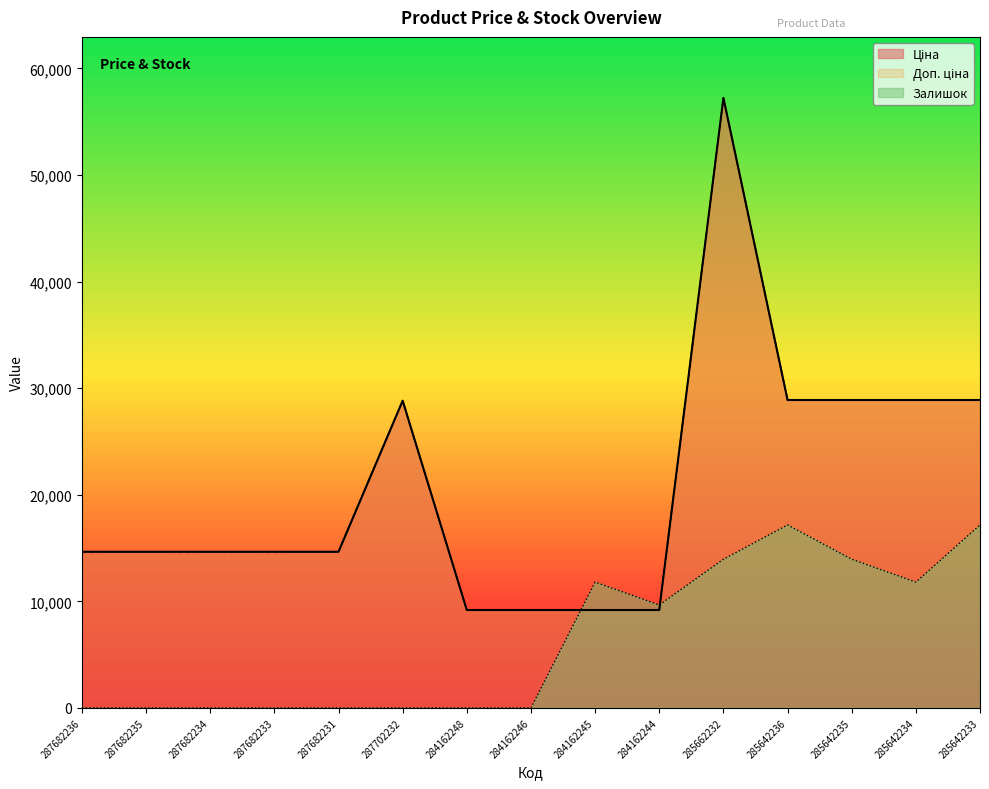

What is the value of the Ціна point at the 11th from the left?

57235.5